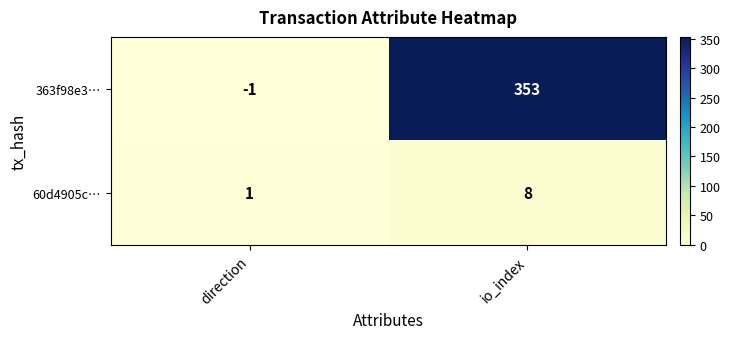

What is the sum of all 60d4905c… values?

9